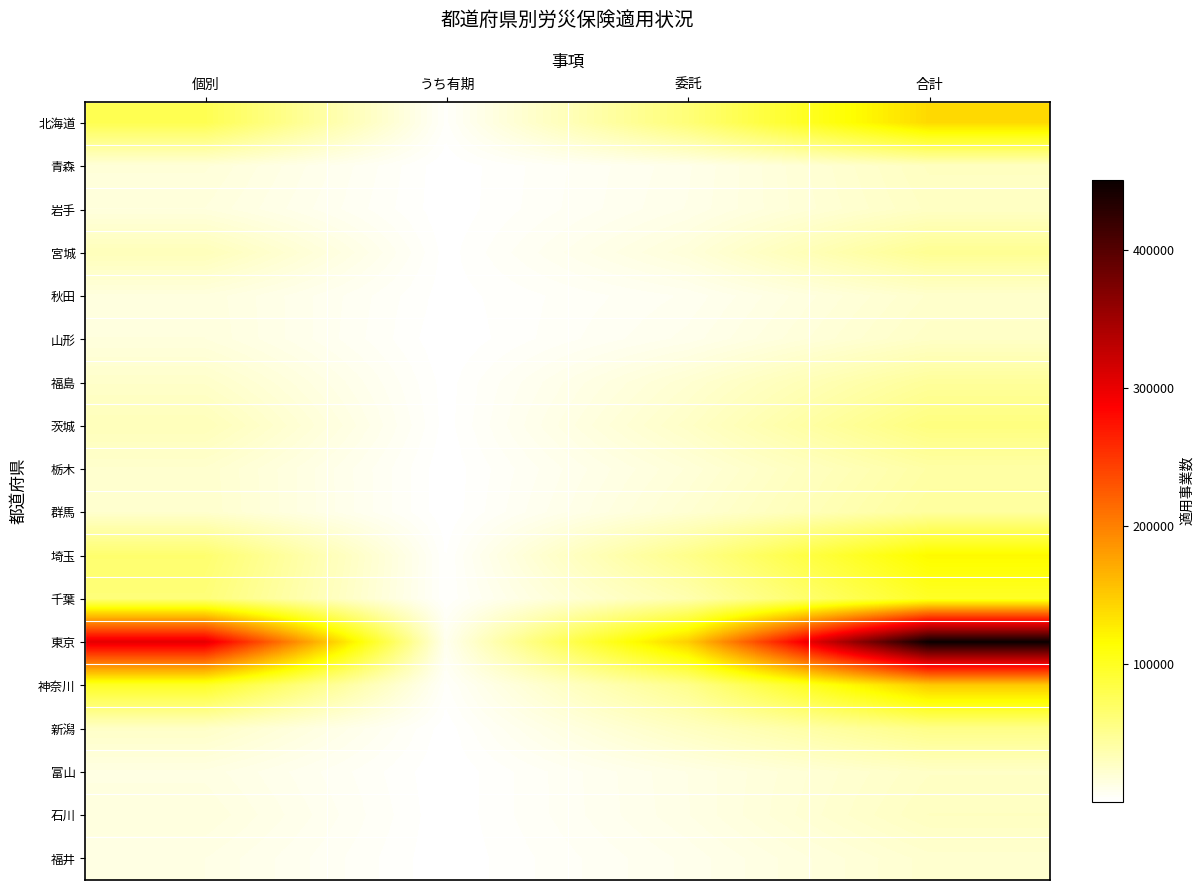

What is the spread (max minus min) of values at 合計?

428371